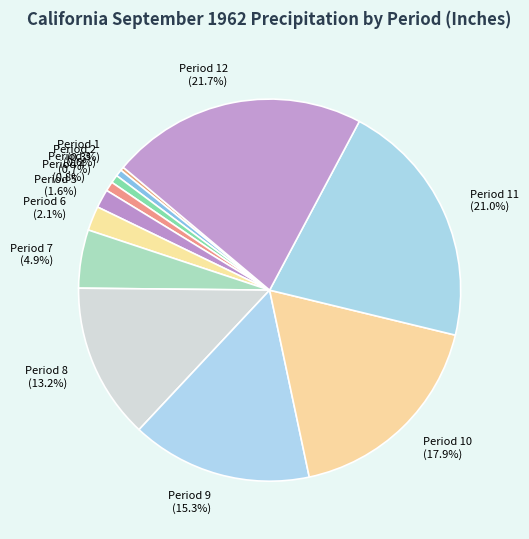

Approximately how many times larger is the value at Period 9 (15.3%) compared to Period 10 (17.9%)?

0.9